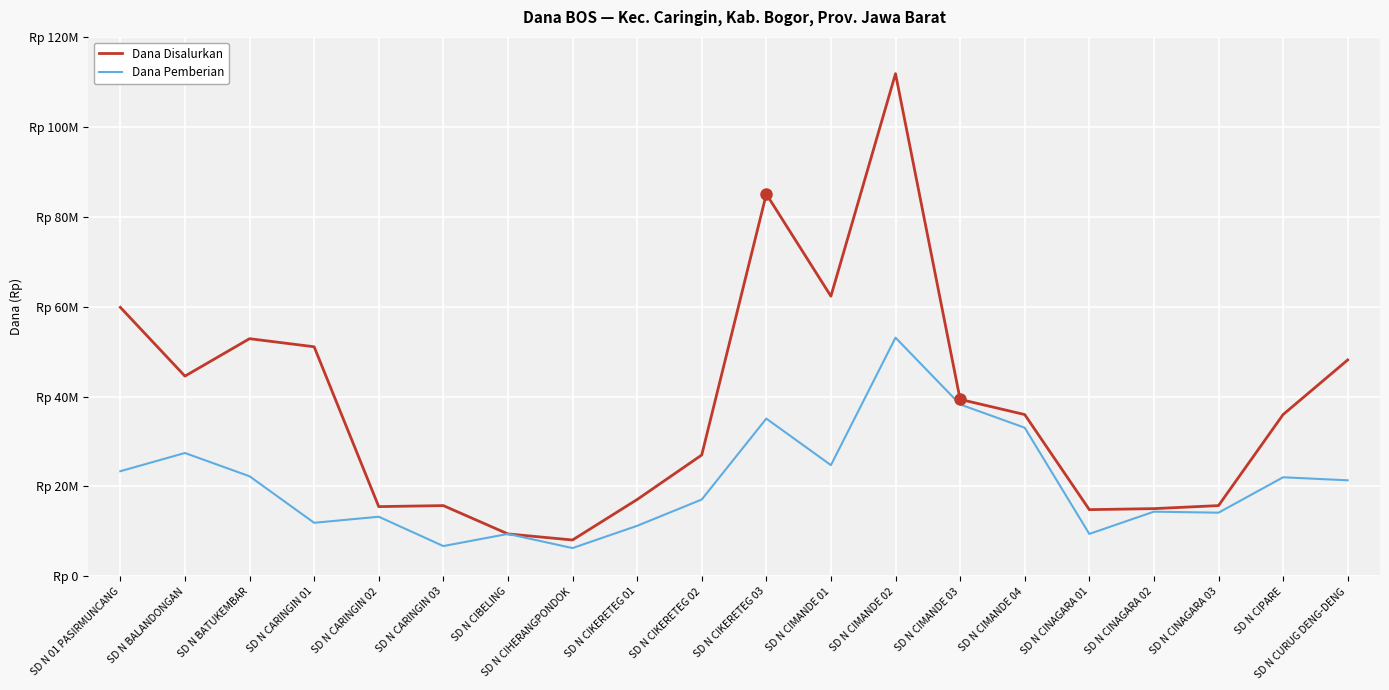

Where is the first local maximum for Dana Pemberian?

SD N BALANDONGAN